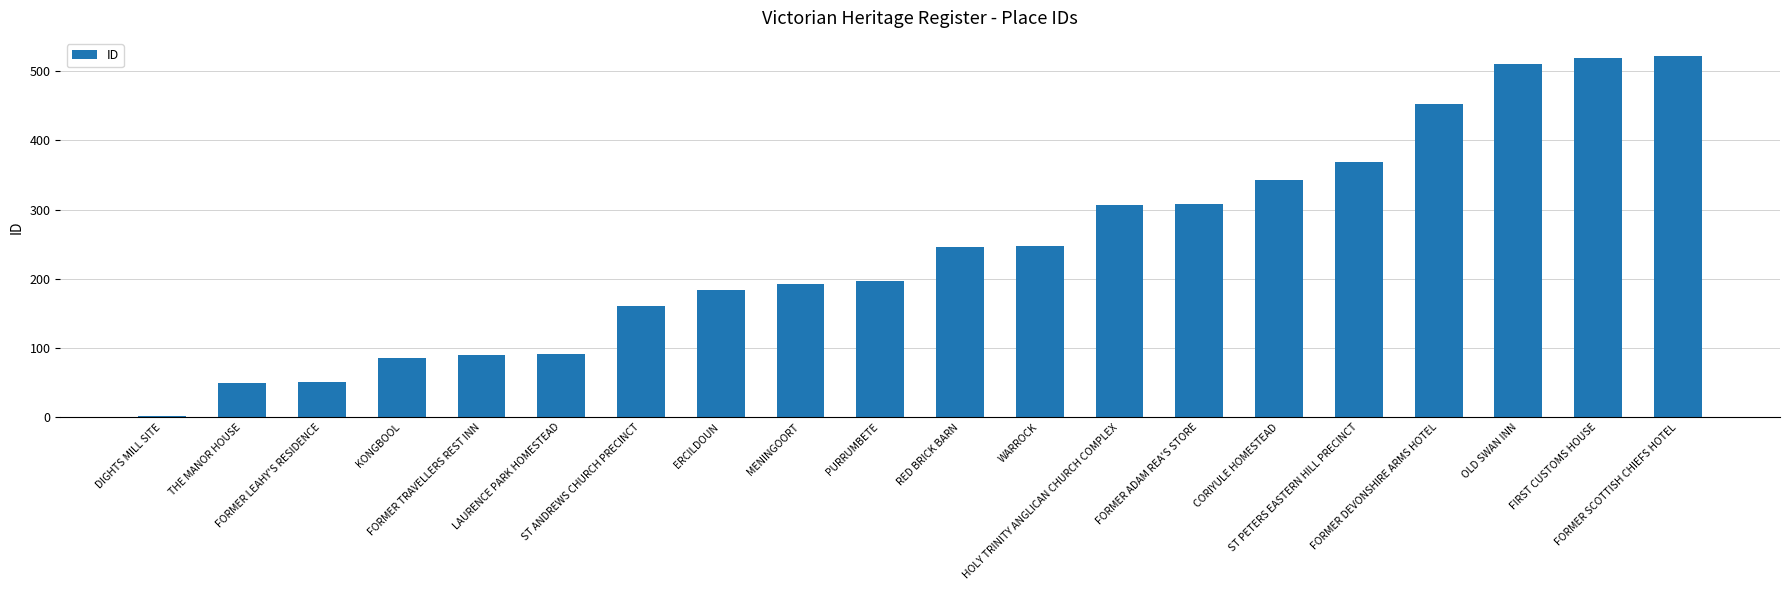

What is the maximum value shown in the chart?

522